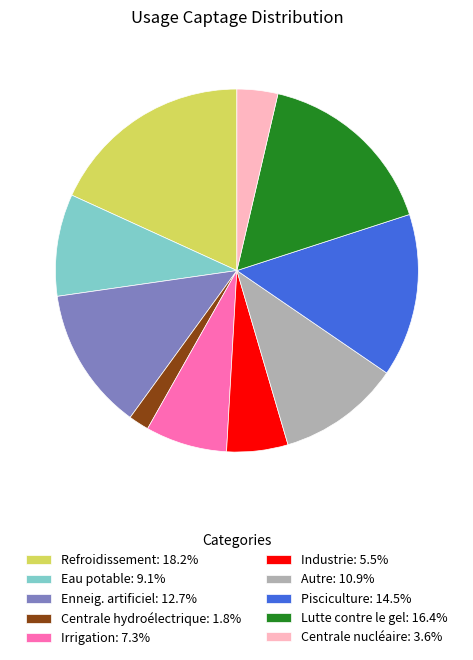

Approximately how many times larger is the value at Eau potable: 9.1% compared to Centrale nucléaire: 3.6%?

2.5